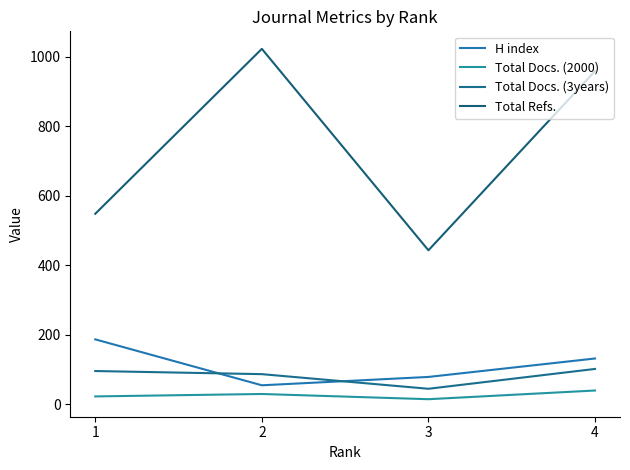

True or false: Total Refs. and Total Docs. (2000) cross at least once.

False